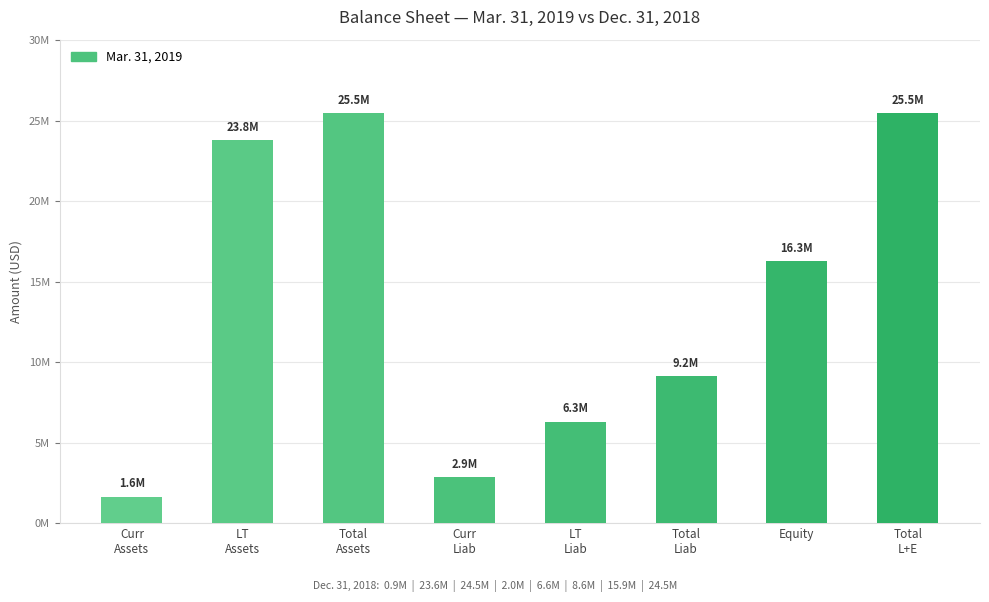

Which has a higher value, Total long-term liabilities or Total long-term assets?

Total long-term assets